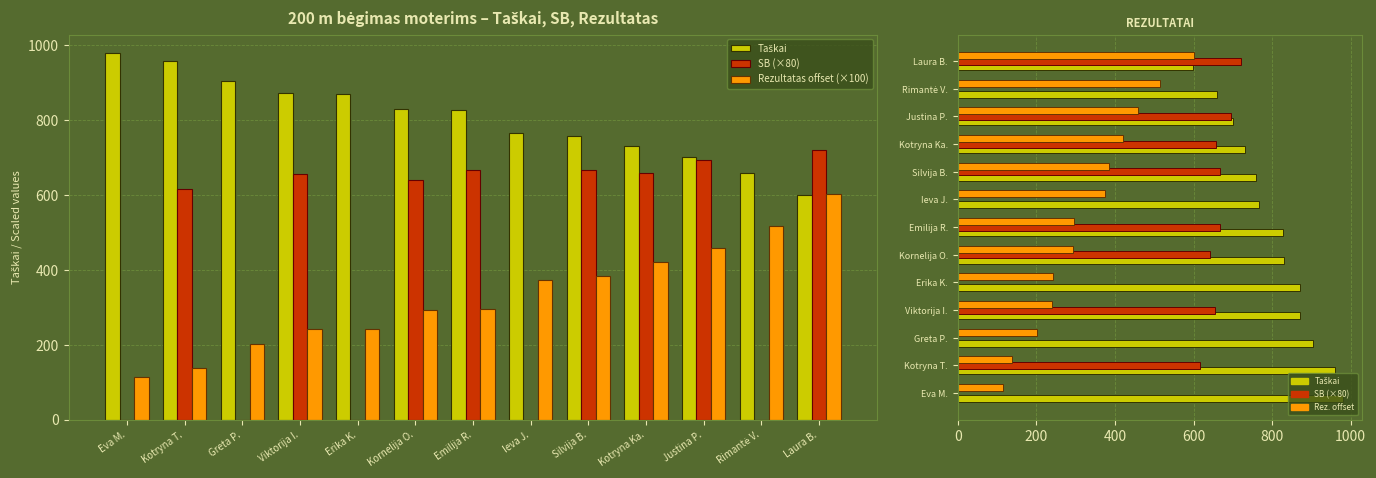

Reading right to left, transcribe all the data shown in this chart.

Taškai: 599.0	659.0	701.0	730.0	758.0	766.0	828.0	829.0	871.0	872.0	904.0	959.0	980.0
SB (×80): 721.6	0.0	694.4	658.4	668.0	0.0	668.0	641.6	0.0	655.2	0.0	616.0	0.0
Rezultatas offset (×100): 602.0	516.0	459.0	420.0	384.0	374.0	295.0	294.0	243.0	241.0	203.0	138.0	115.0